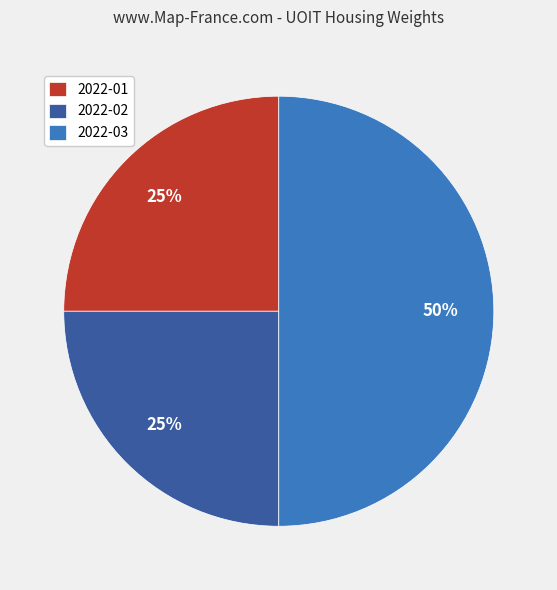

Does 2022-02 account for over 50% of the chart?

No